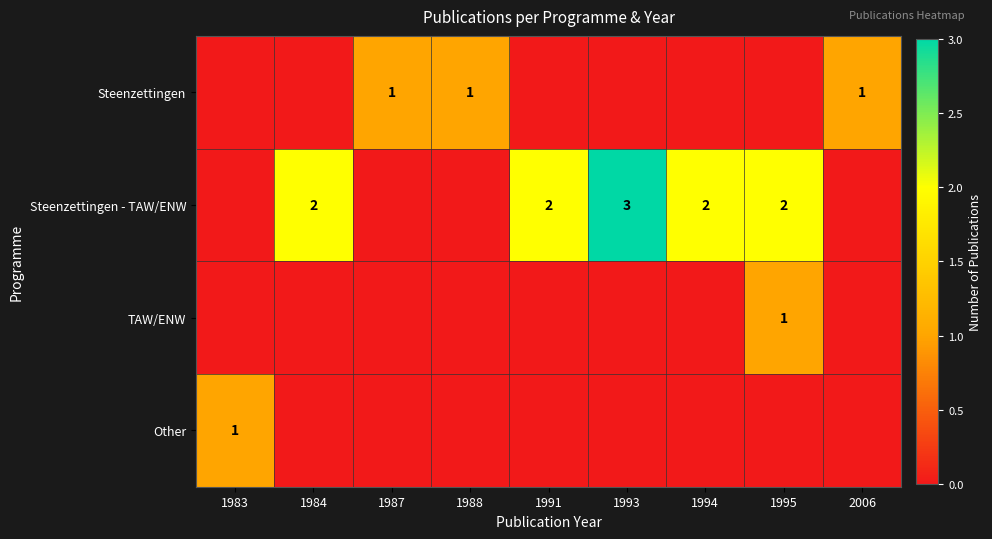

Is it true that Steenzettingen - TAW/ENW equals 2 at 1995?

True